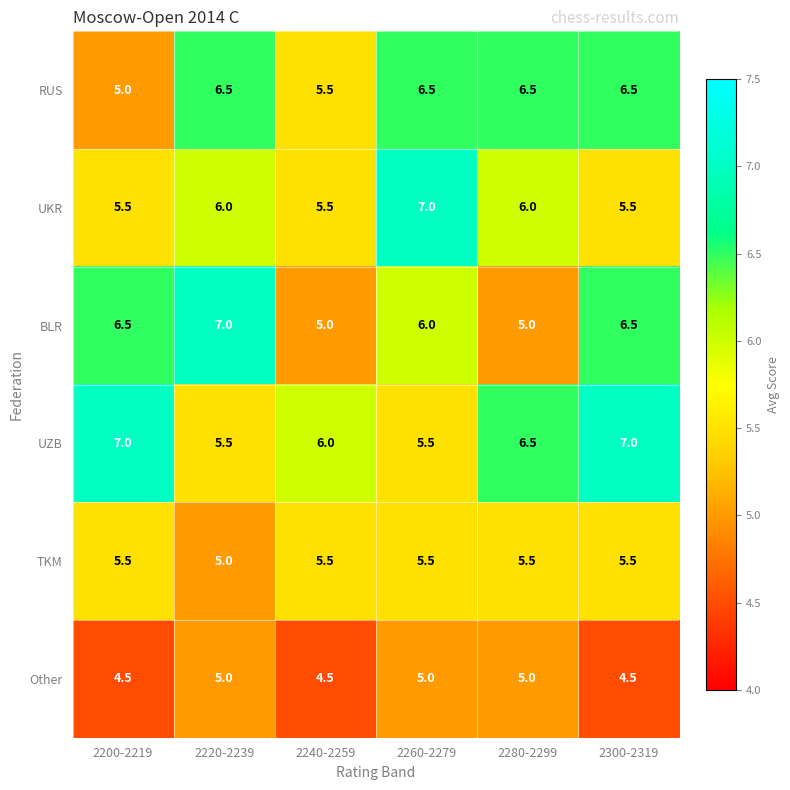

What is the maximum value shown in the chart?

7.0